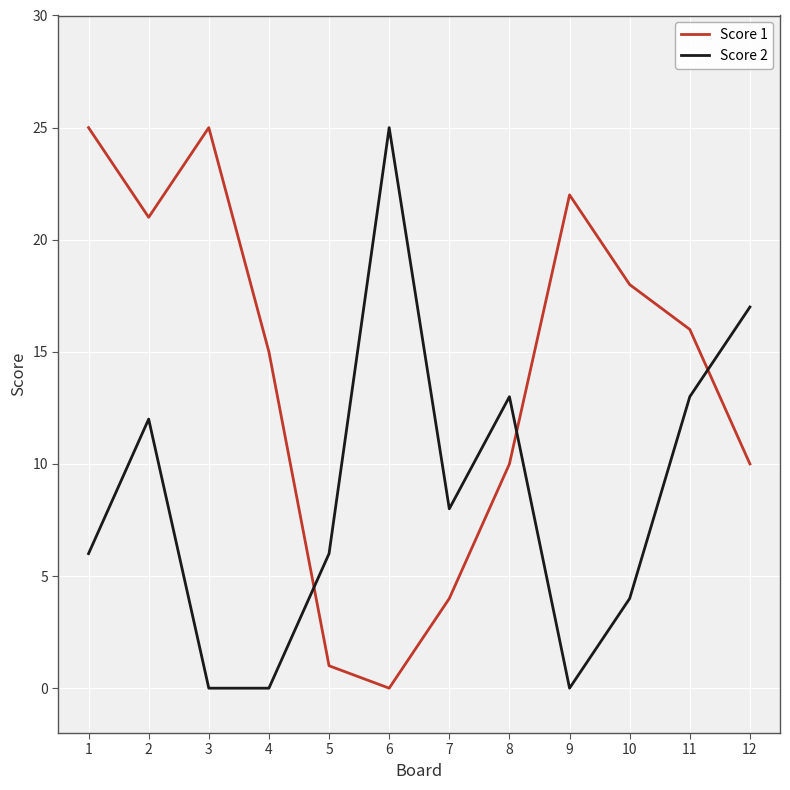

Which series has the largest total across all categories?

Score 1